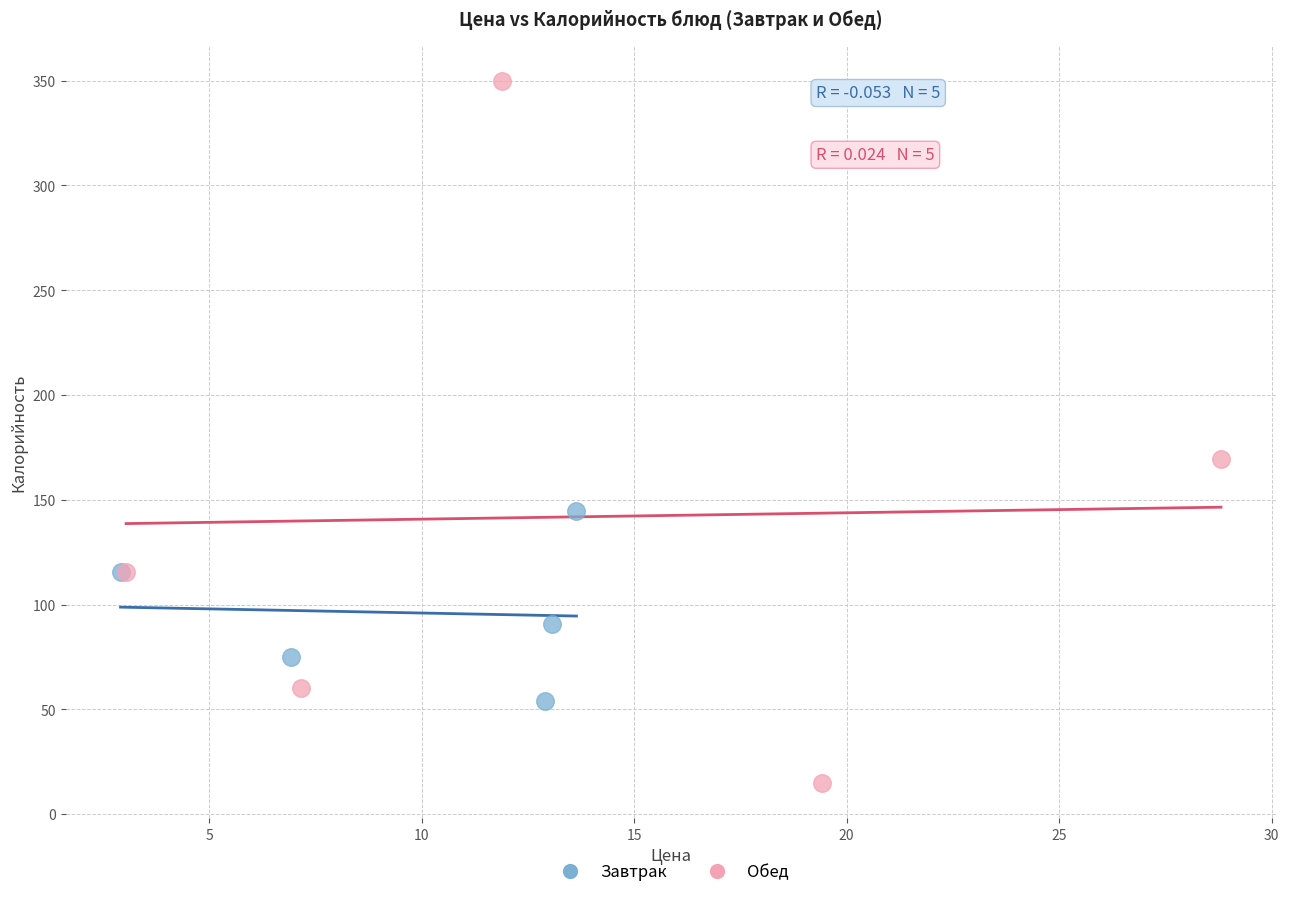

Which series has the widest spread of Y values?

Обед